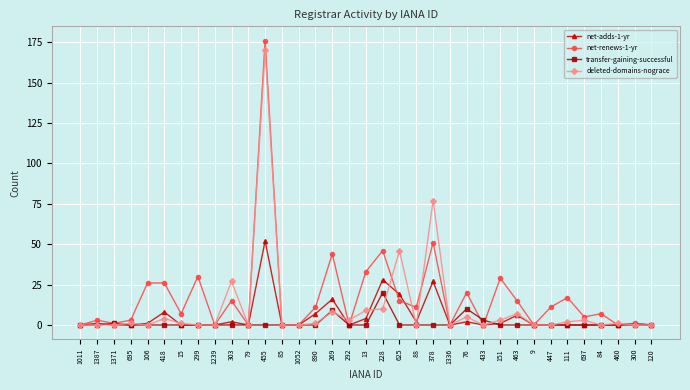

How many categories are shown in the chart?

35